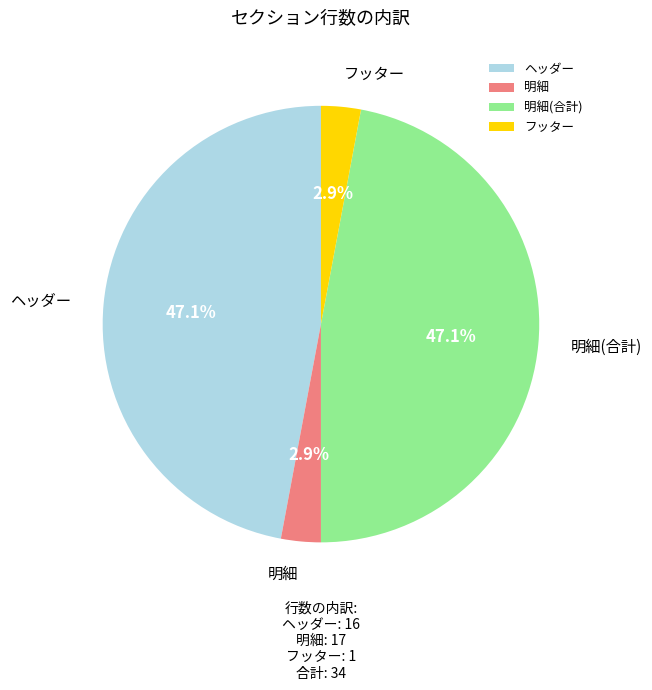

Does any single category account for the majority?

No